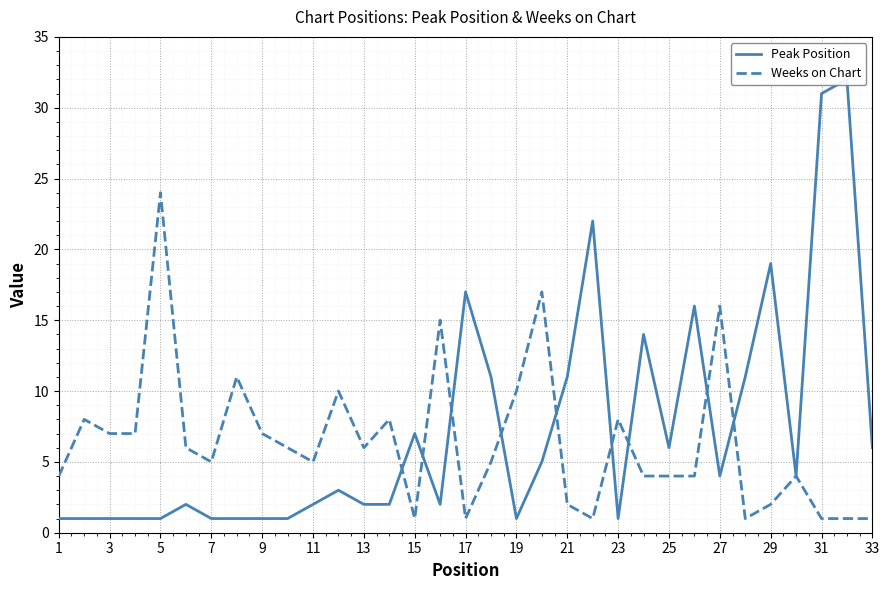

List the series in order of their peak value, highest first.

Peak Position, Weeks on Chart